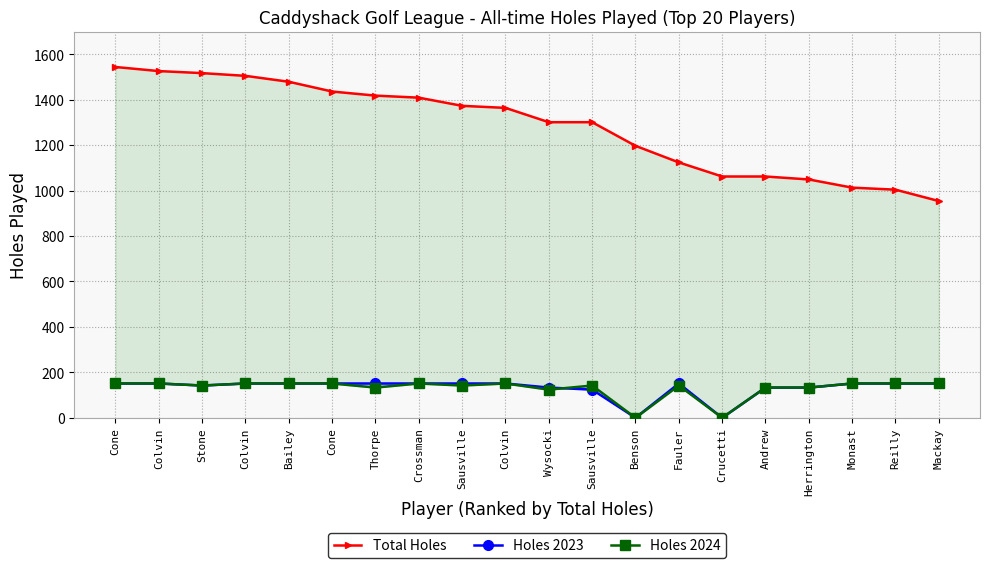

At which category does Holes 2023 reach its first local valley?

Stone